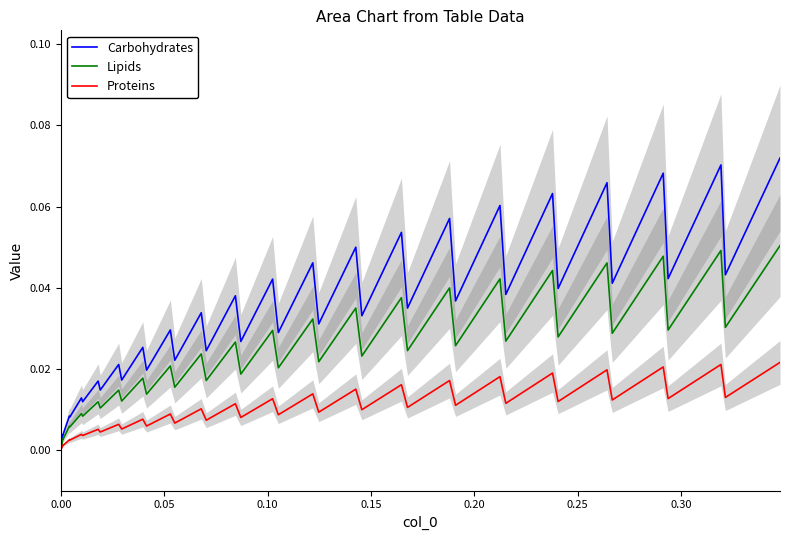

True or false: Lipids and Proteins cross at least once.

False